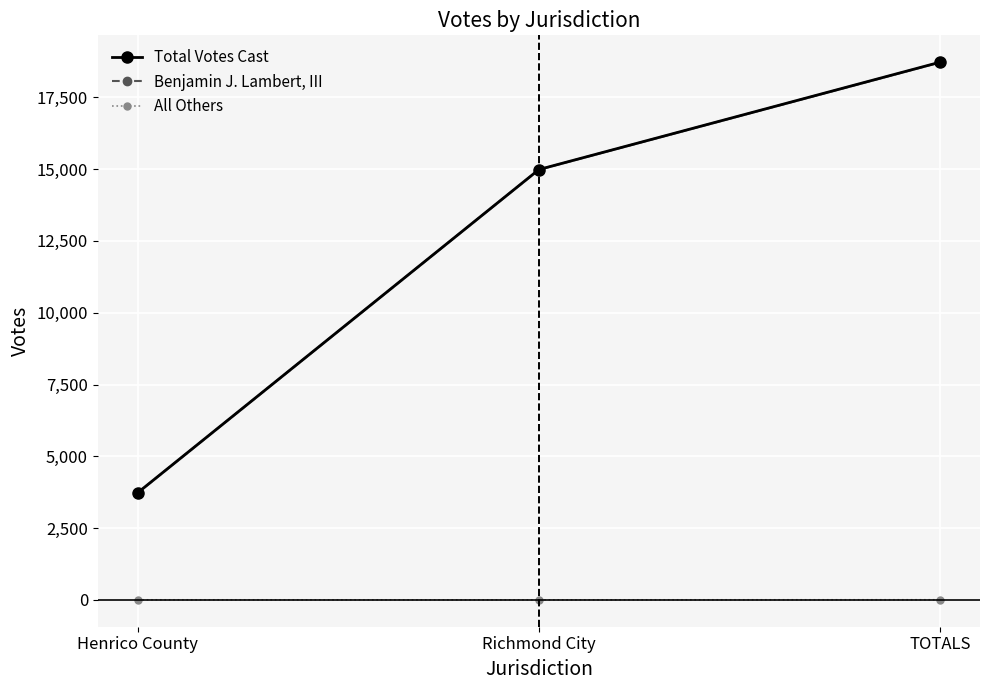

What is the value of the Total Votes Cast point at the 3rd from the left?

18722